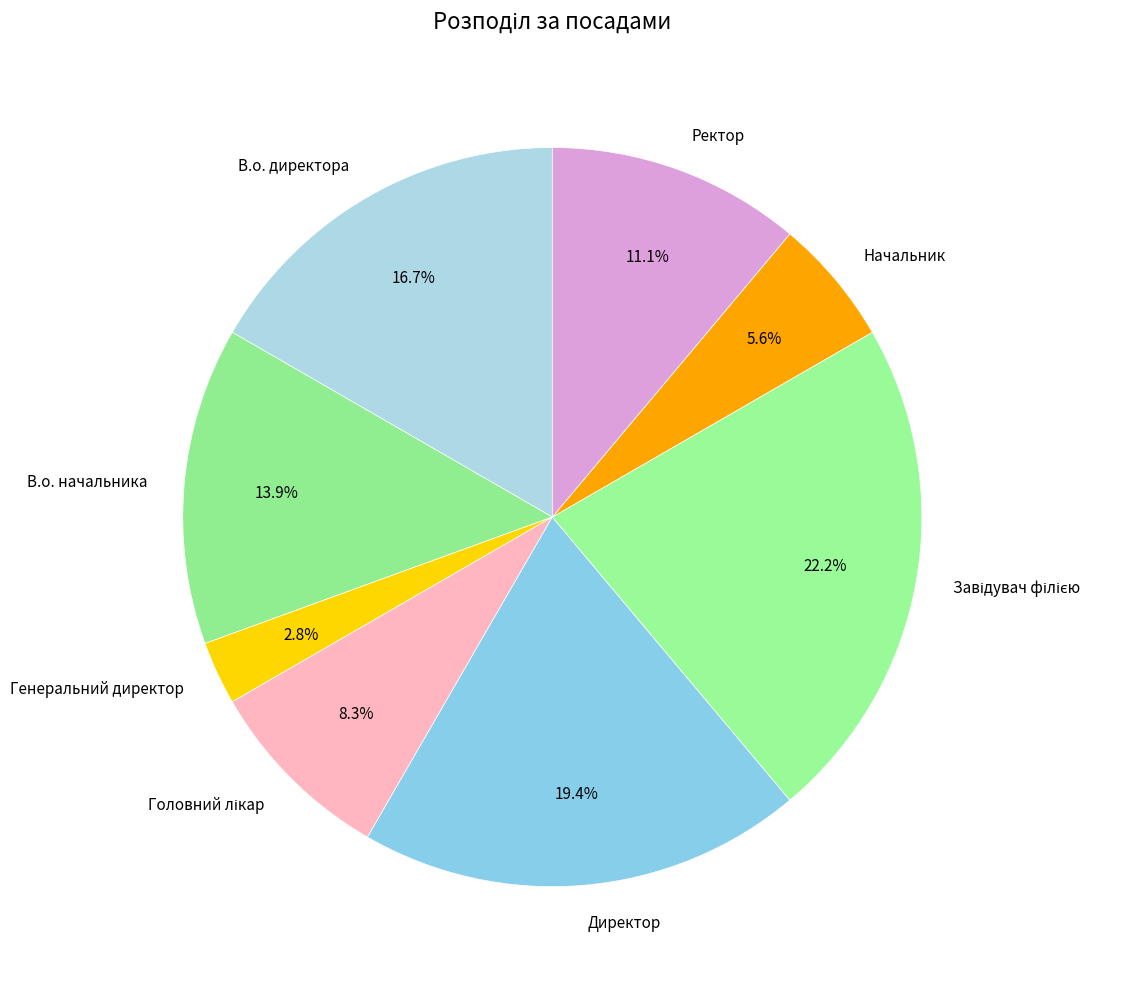

What is the smallest slice in the pie chart?

Генеральний директор